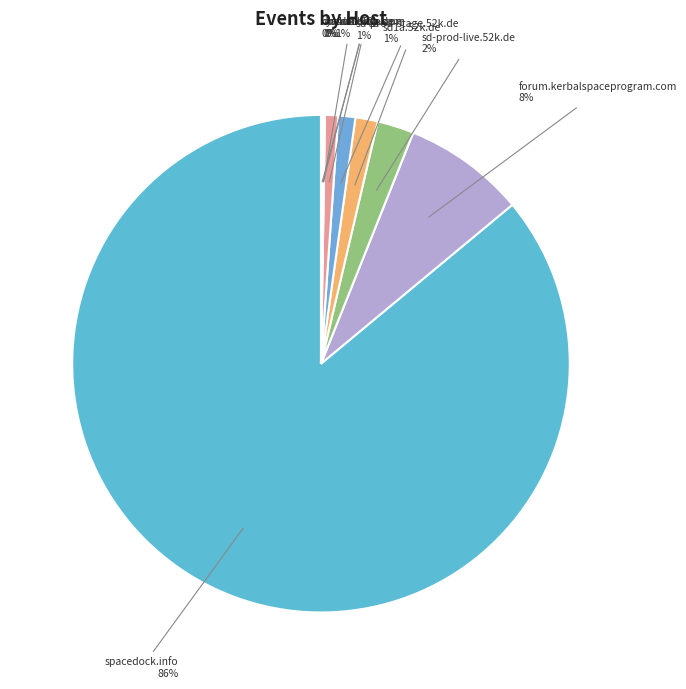

Is spacedock.info the majority of the pie?

Yes